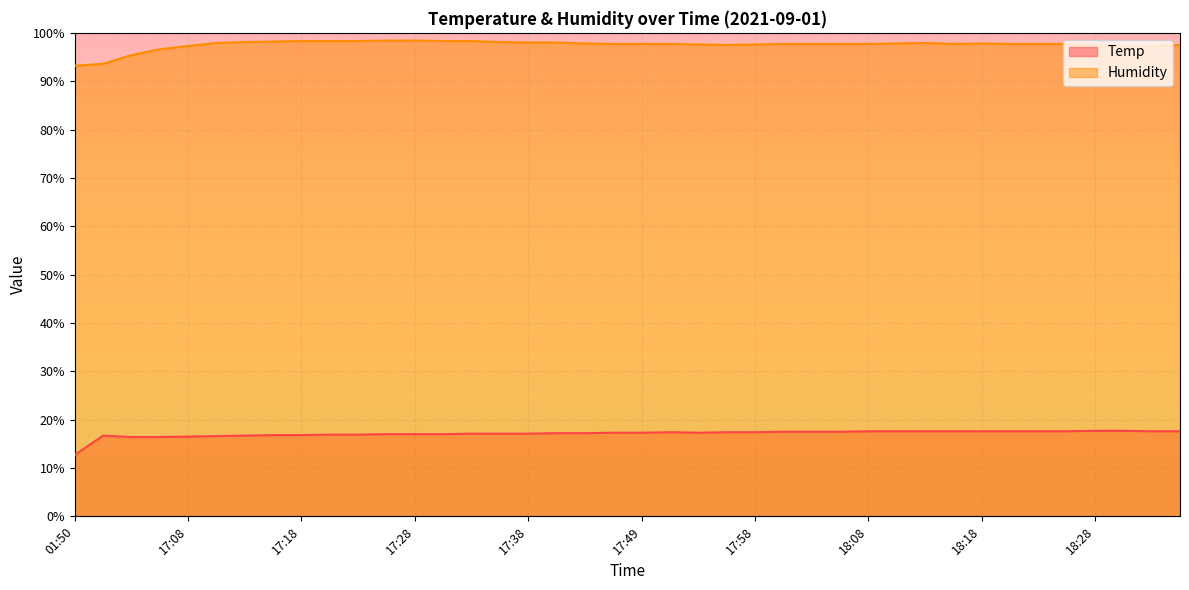

What is the total value across all series at 17:58?

115.0